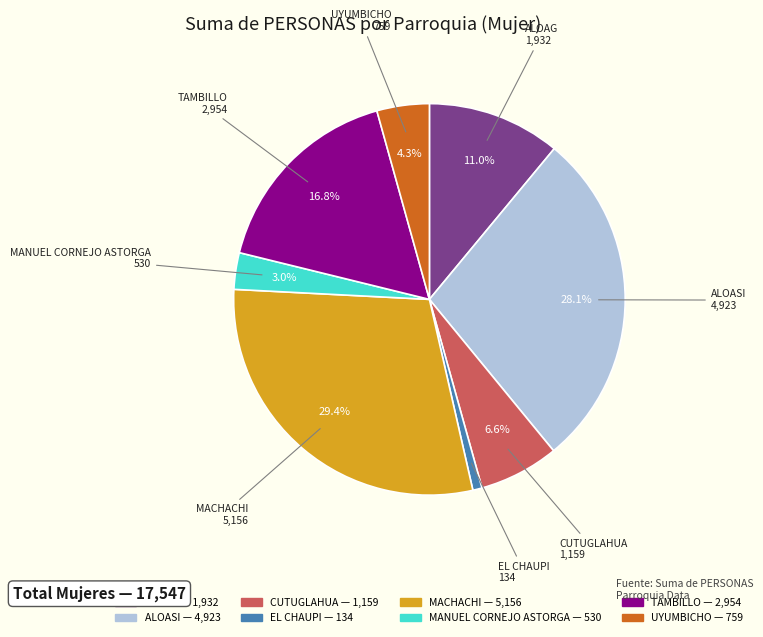

Which category has the biggest portion of the pie?

MACHACHI